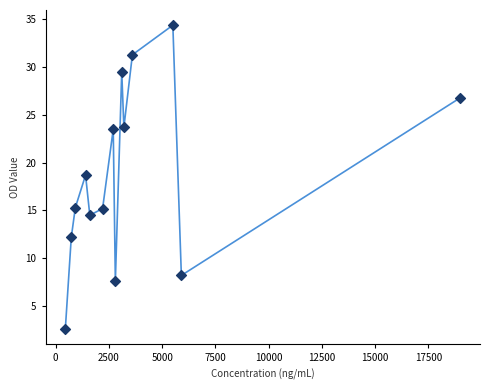

What Y value in the scatter plot is closest to 18?

18.7